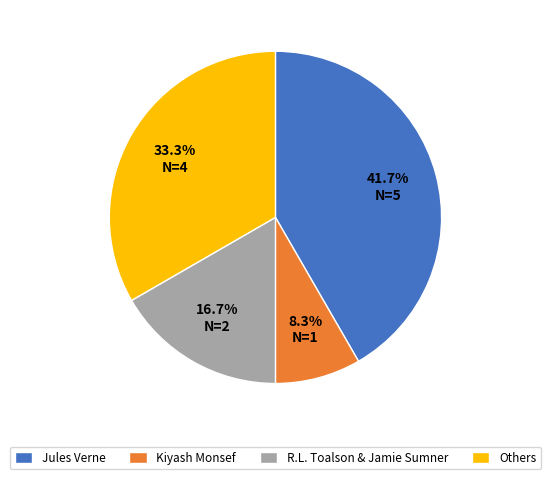

Which has a higher value, Kiyash Monsef or Others?

Others